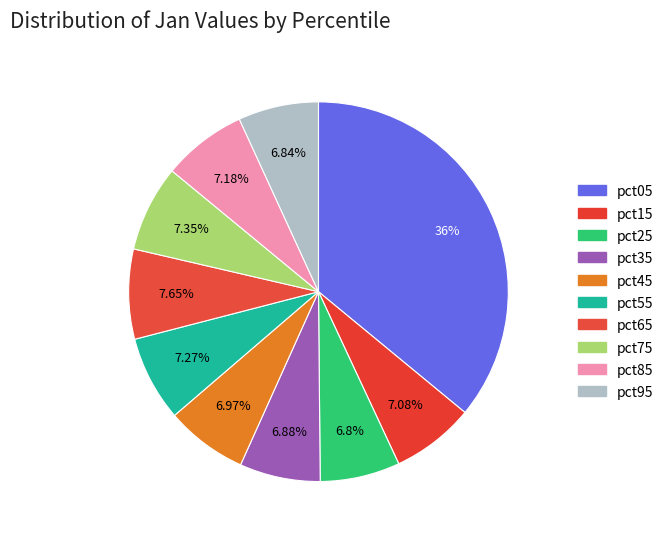

To the nearest percent, what portion does pct35 represent?

7%